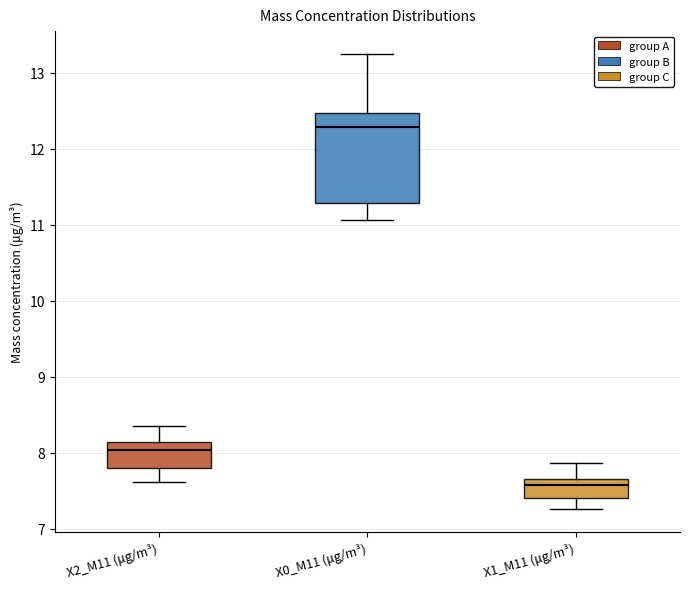

Reading left to right, read every box against the y-axis: the position of its median line, the range the box covers, and the ends of its whiskers. The values are not printed on the chart, so give them approximately, as read against the axis.

X2_M11 (μg/m³): median 8.0, box 7.8 to 8.1, whiskers 7.6 to 8.4
X0_M11 (μg/m³): median 12.3, box 11.3 to 12.5, whiskers 11.1 to 13.3
X1_M11 (μg/m³): median 7.6, box 7.4 to 7.7, whiskers 7.3 to 7.9